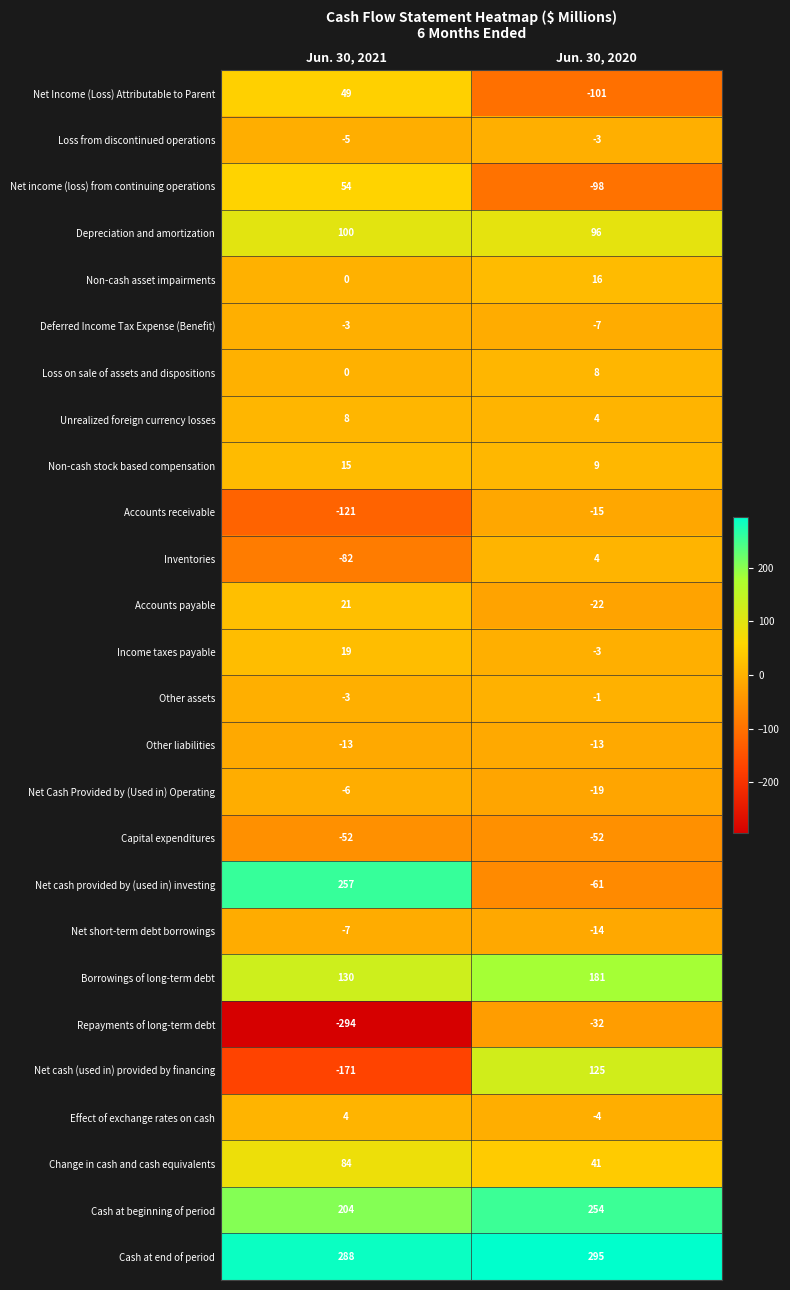

Is it true that Cash at end of period equals 295 at Jun. 30, 2020?

True